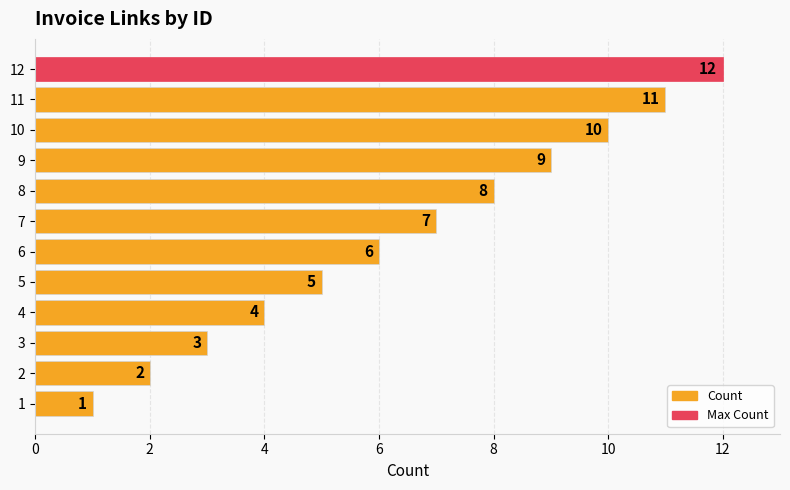

What value does the data have at 10, to the nearest 10?

10